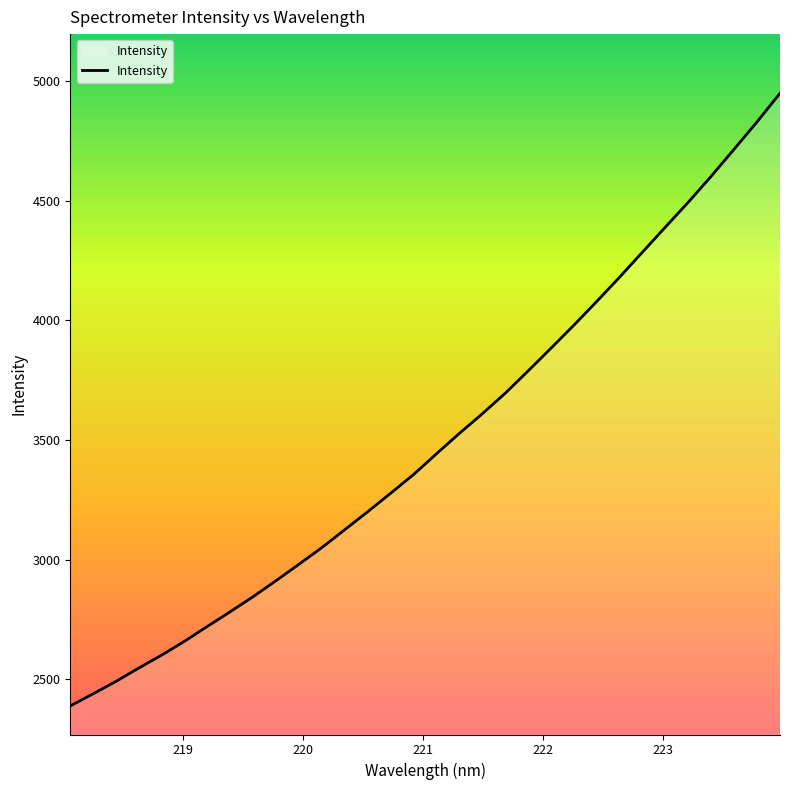

What is the greatest value displayed?

4948.6